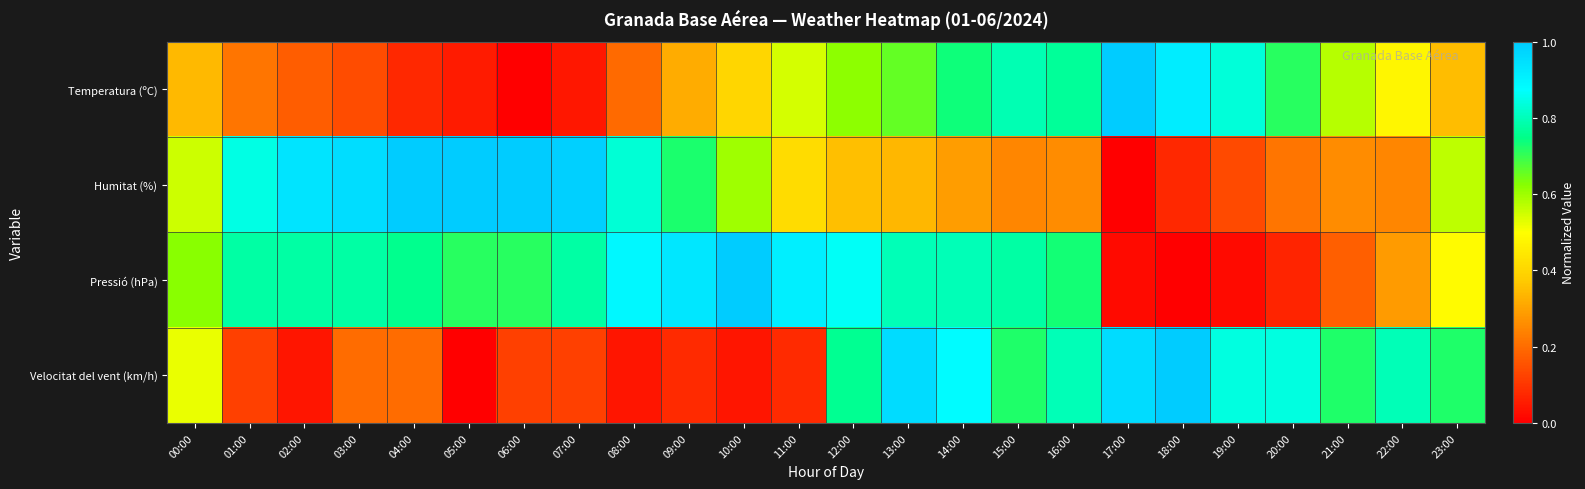

Rank the series at 12:00 from highest to lowest value.

Pressió (hPa), Velocitat del vent (km/h), Temperatura (ºC), Humitat (%)